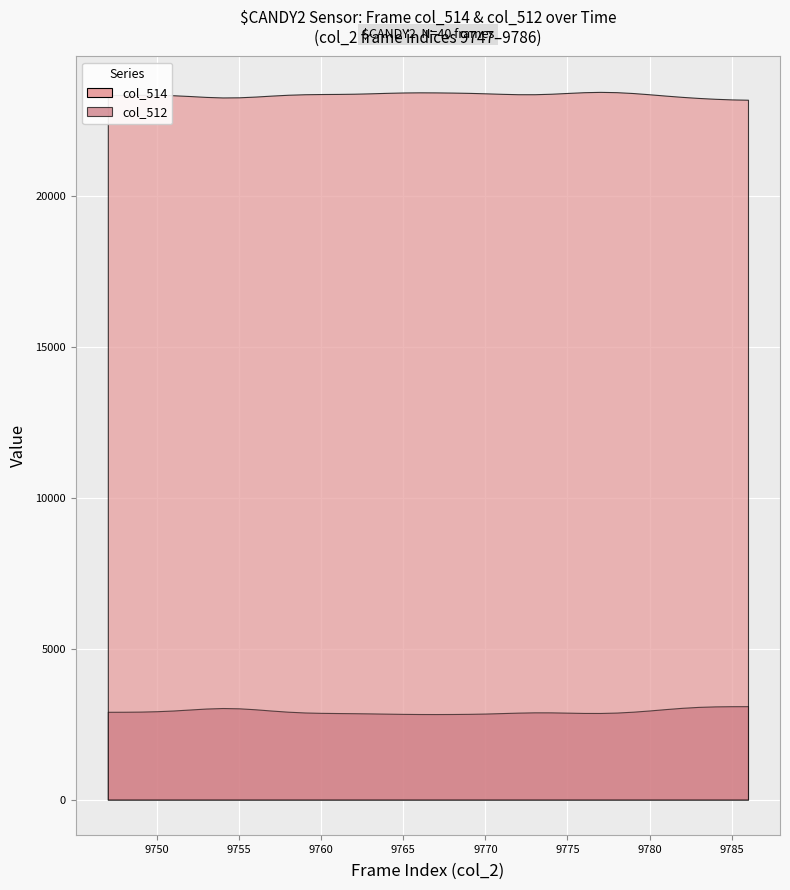

Between 9753 and 9776, which series saw the biggest shift?

col_514